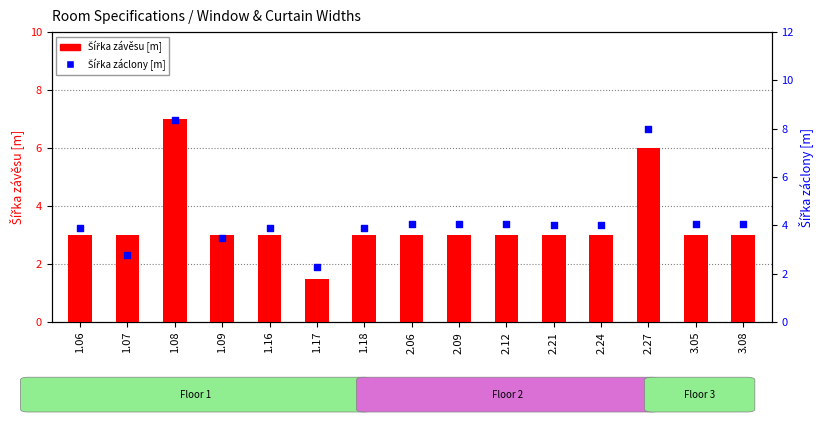

At how many categories does at least one series exceed 3?

13